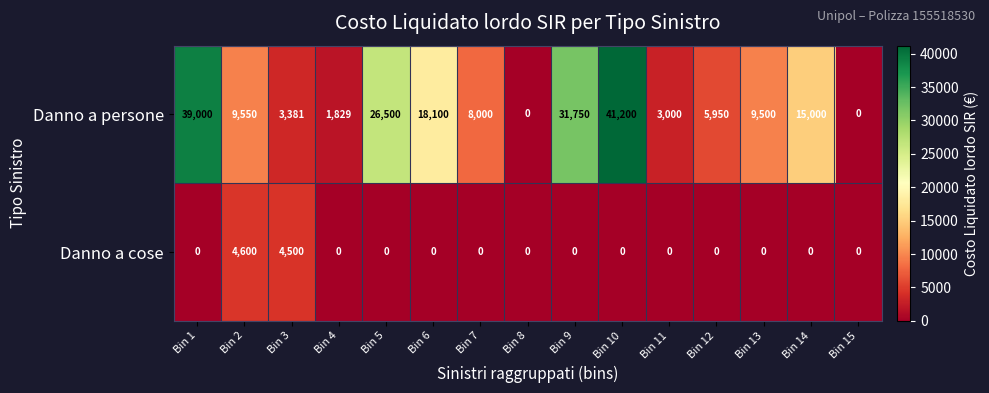

Which series has the largest range (max minus min)?

Danno a persone